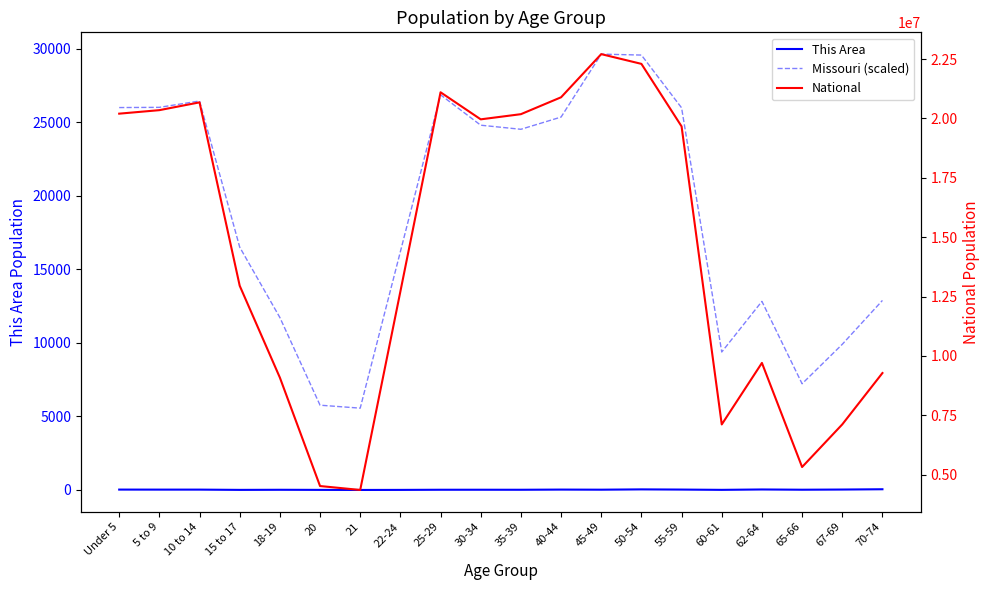

At which label is National closest to 13531442?

15 to 17